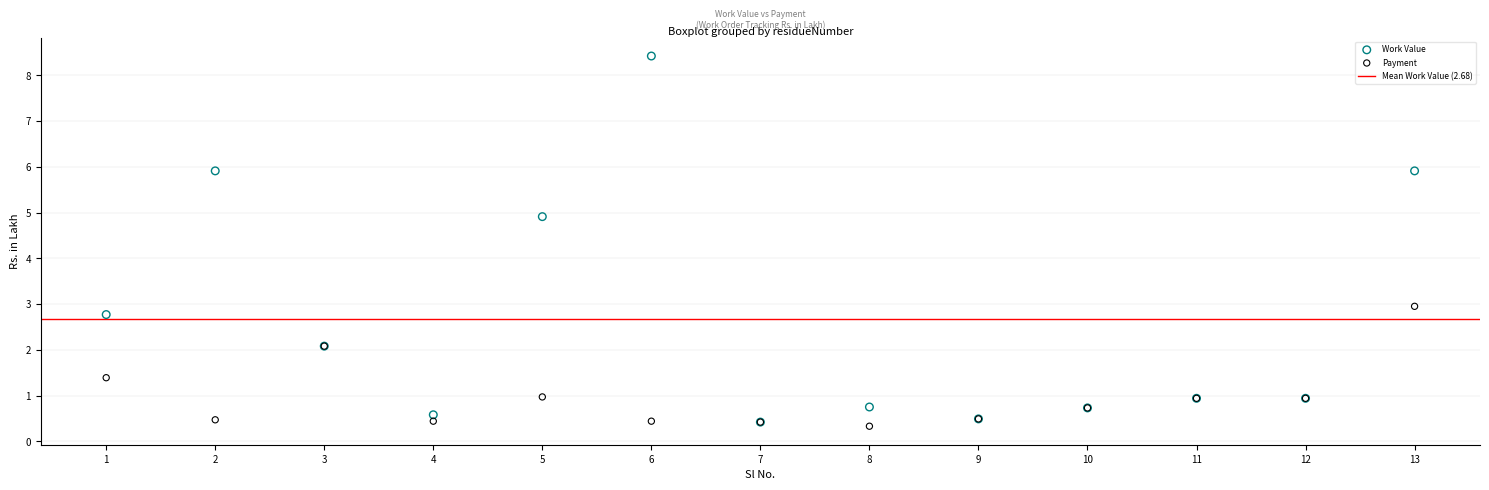

In the Work Value series, what Y value is closest to 4?

4.9